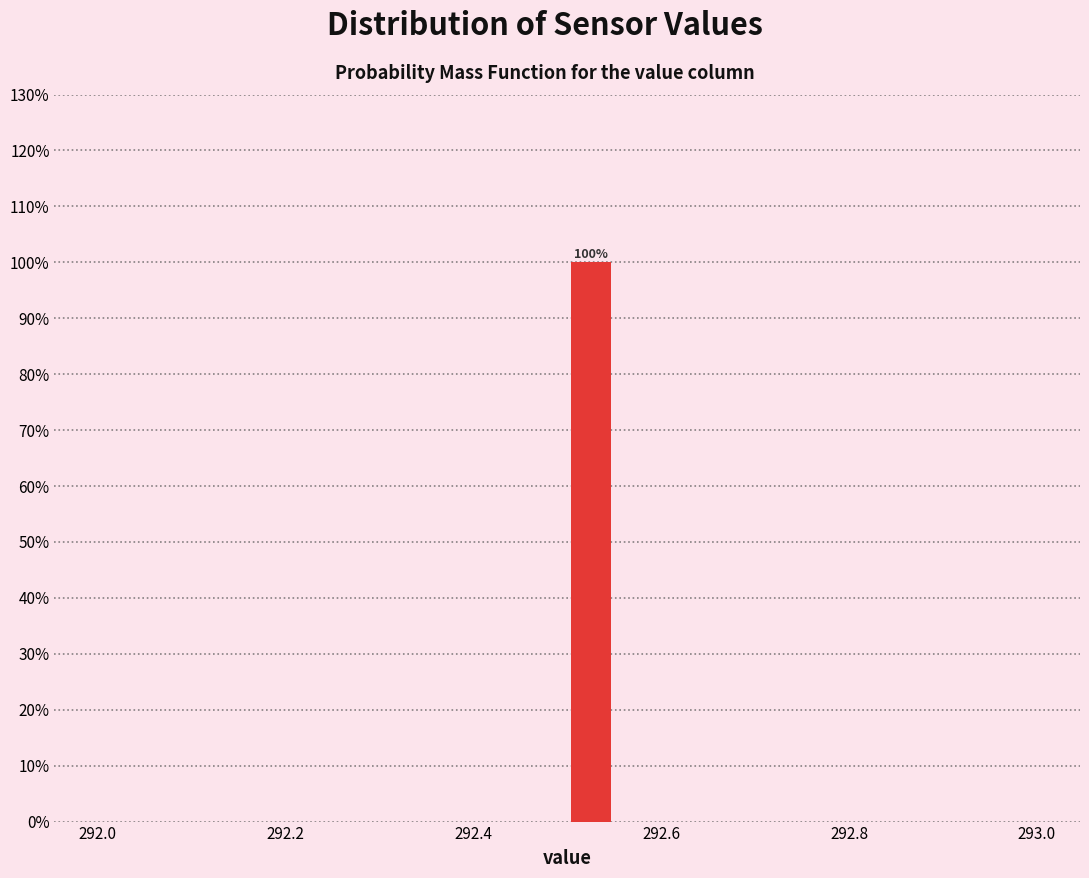

Around what value on the x-axis is the tallest bar? Give the approximate position of its centre, as read against the axis.

292.52